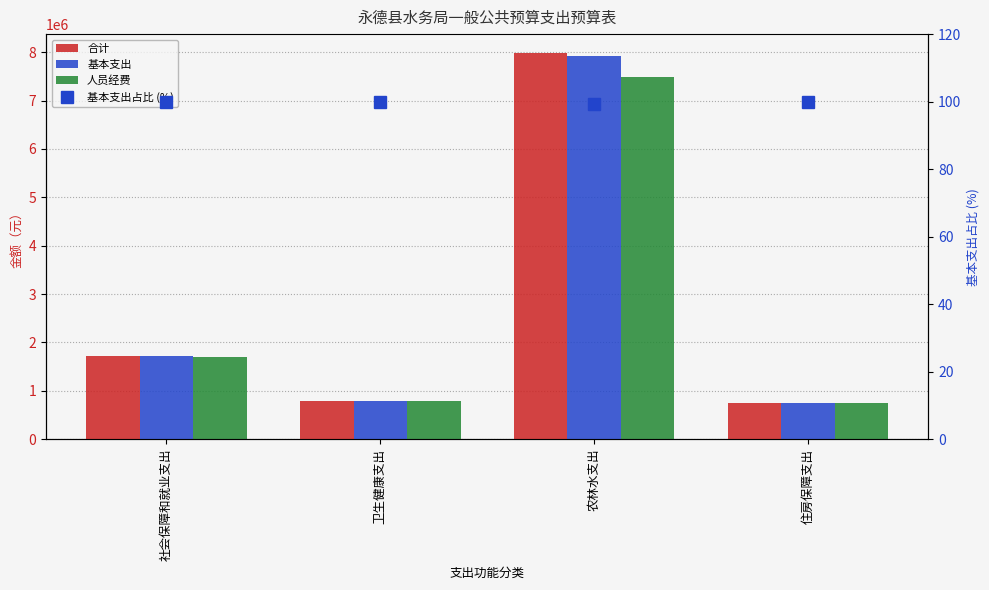

What is the lowest value of the 基本支出占比 (%) series?

99.4